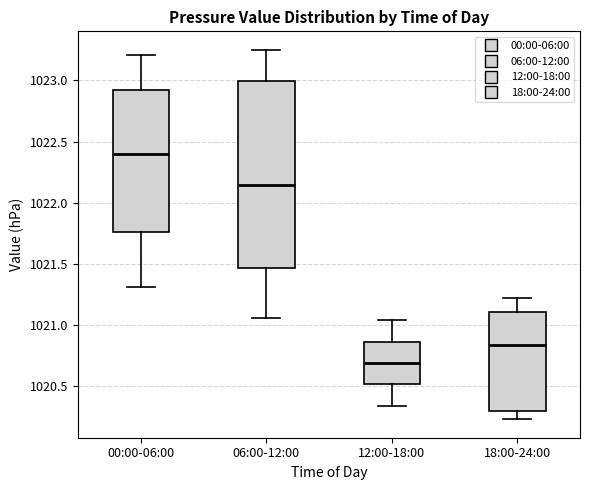

Which box's median line is the highest?

00:00-06:00